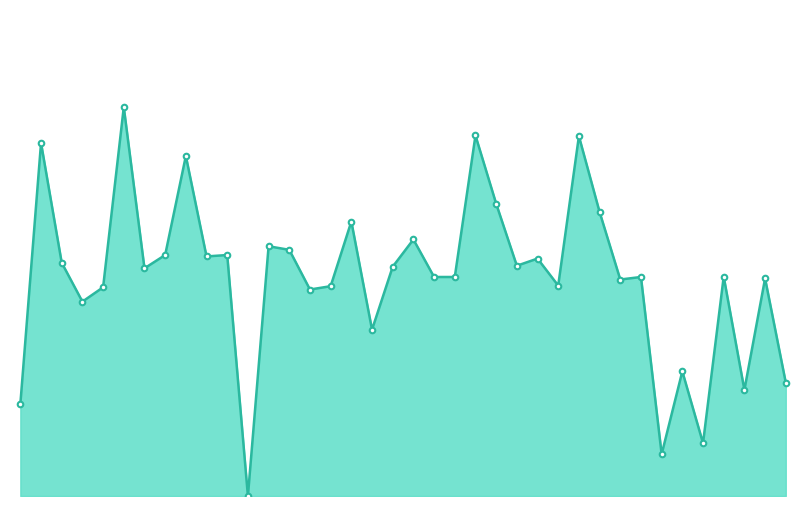

Does the chart display data point markers on the line(s)?

Yes